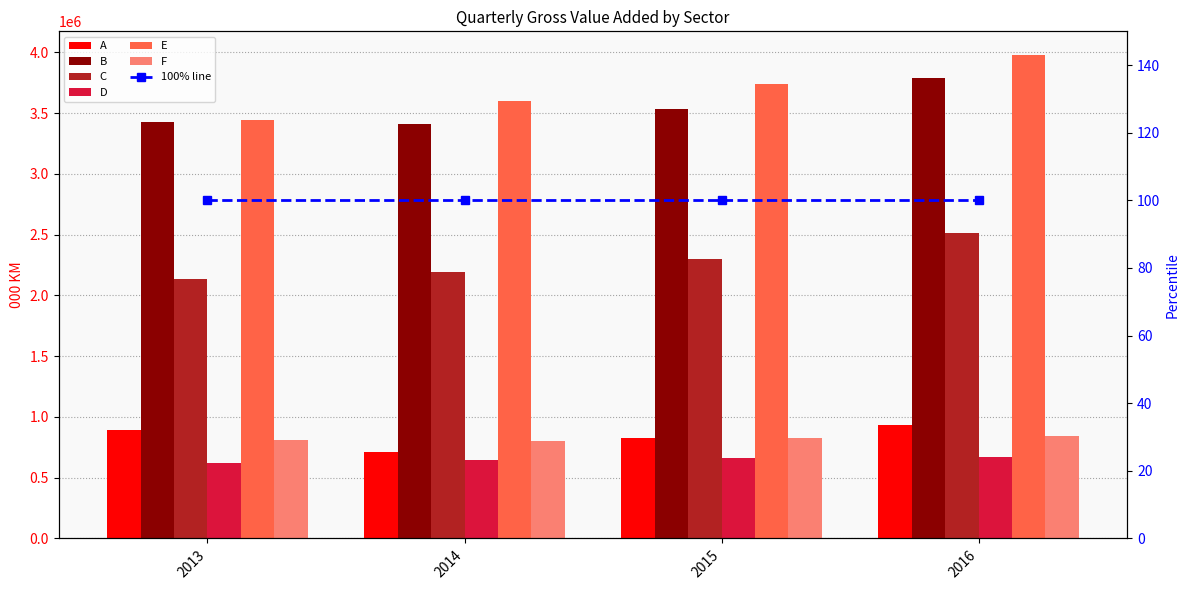

Rank the series by their maximum value, from lowest to highest.

D, F, A, C, B, E